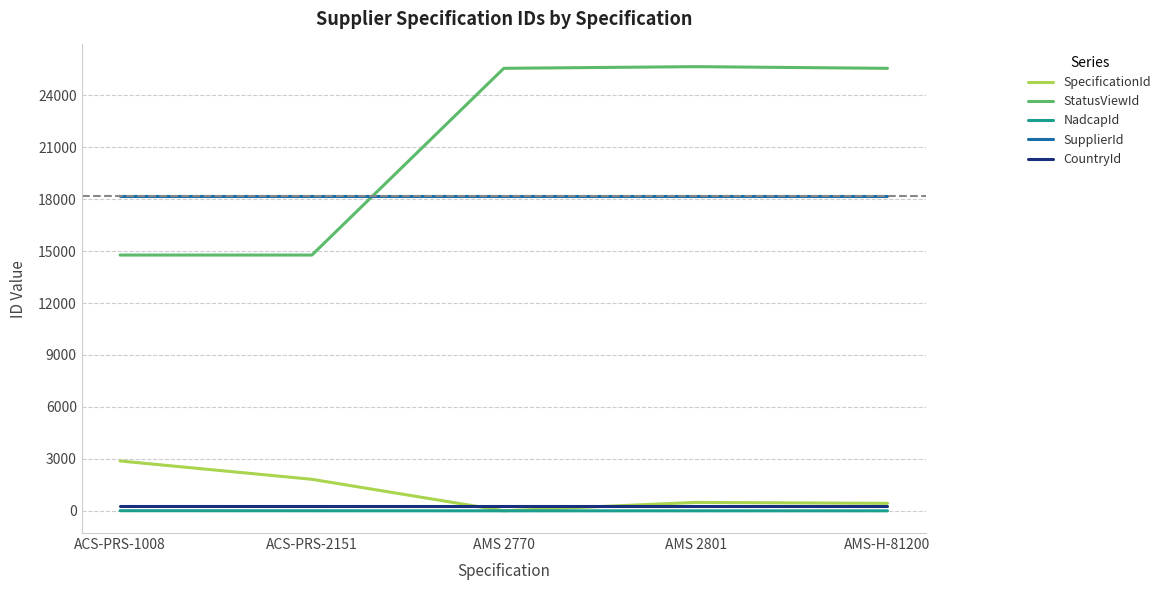

True or false: CountryId and SupplierId intersect in this chart.

False